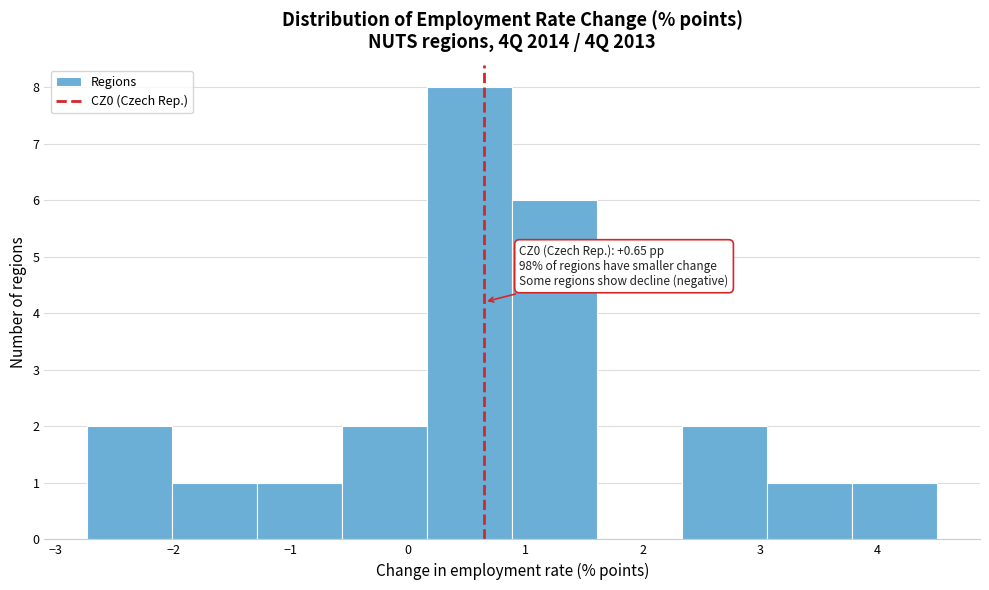

Over which range of the x-axis is the bar tallest?

0.2 to 0.9